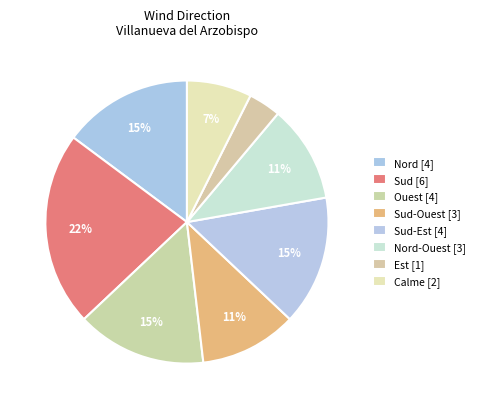

Count the number of slices in the pie.

8